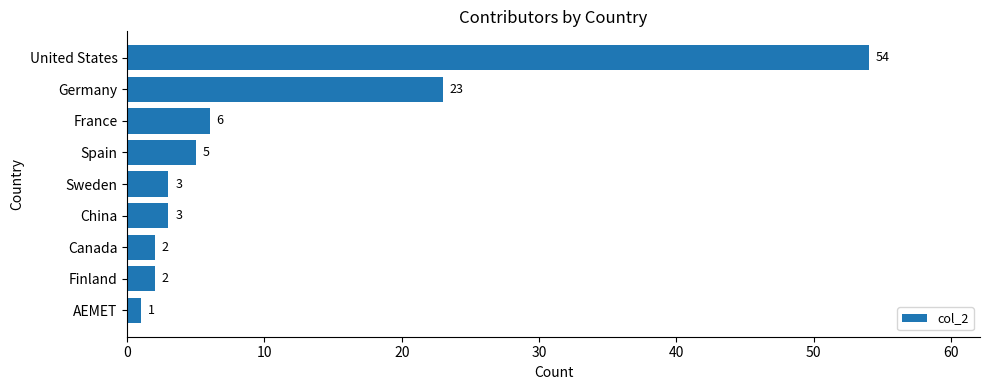

Are the bars grouped side by side (vs. stacked)?

No